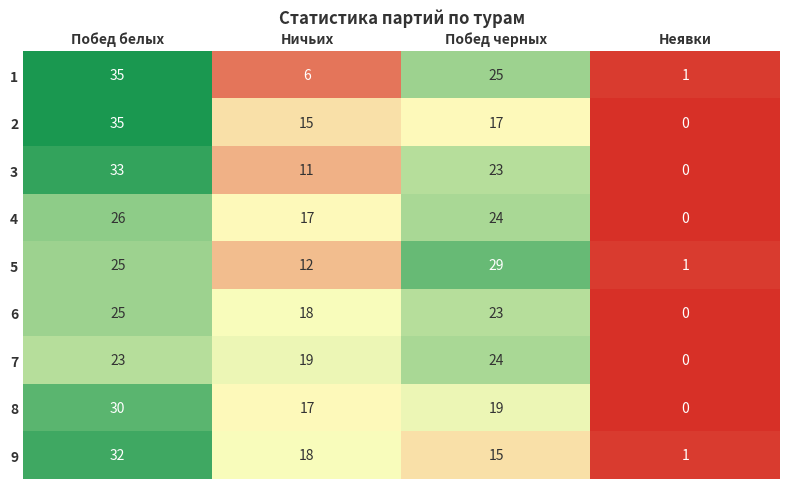

What is the difference between the maximum and minimum values in the 8 series?

30